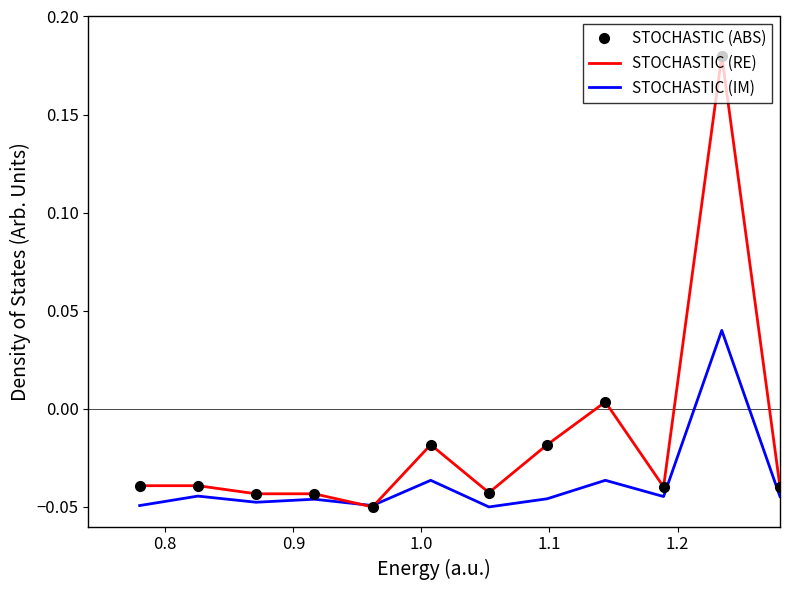

Which series has the largest range (max minus min)?

STOCHASTIC (ABS)